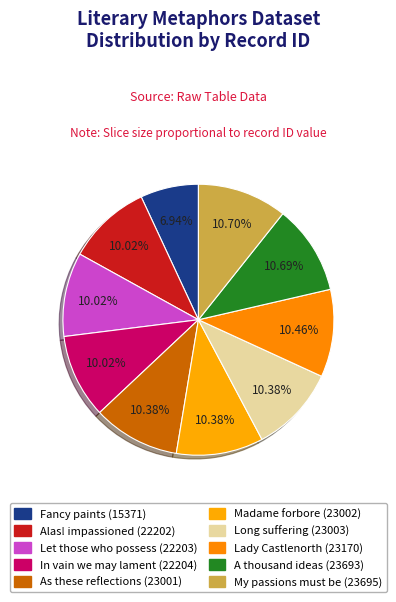

Rank the categories by value from lowest to highest.

Fancy paints with hues unreal, Alas! when an impassioned mind, Let those who possess the talents, In vain we may lament the loss, As these reflections passed, Madame forbore for the present, Long suffering said La Motte, Lady Castlenorth was laying up, A thousand ideas seemed crowding, My passions must be ought to be